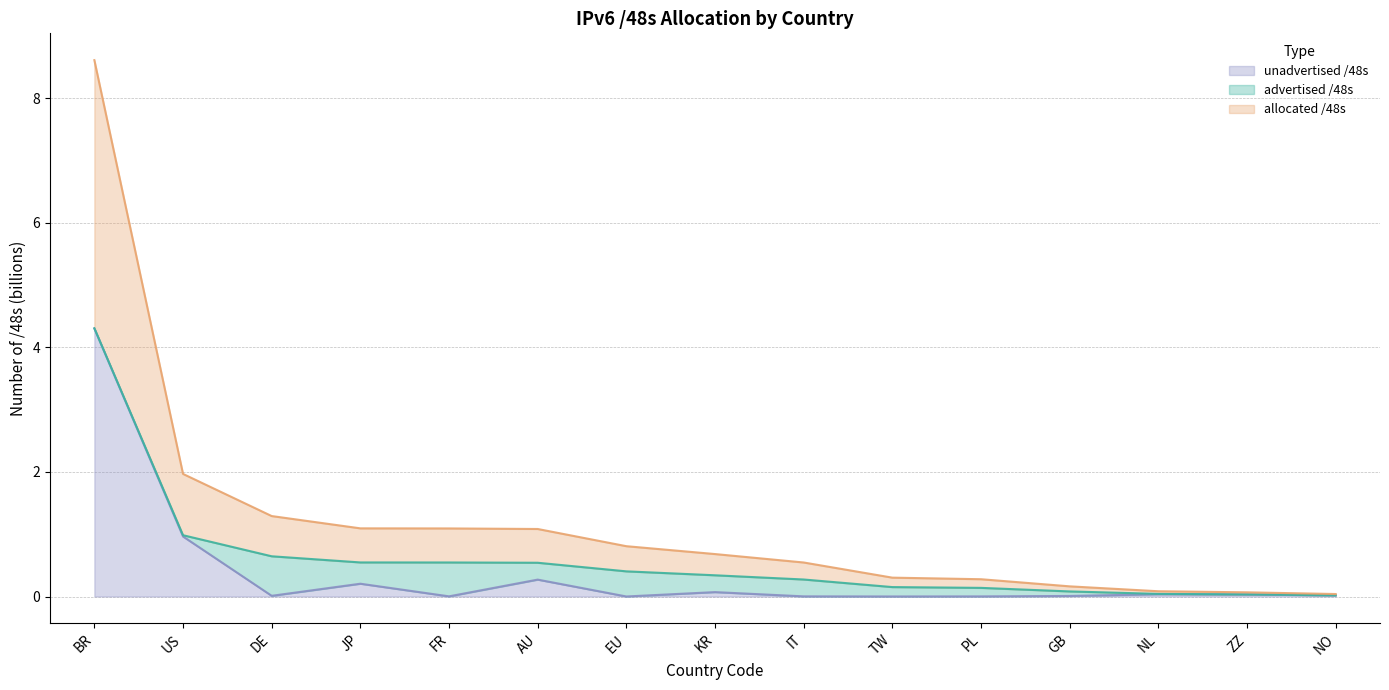

What is the highest value of the allocated /48s series?

4.3